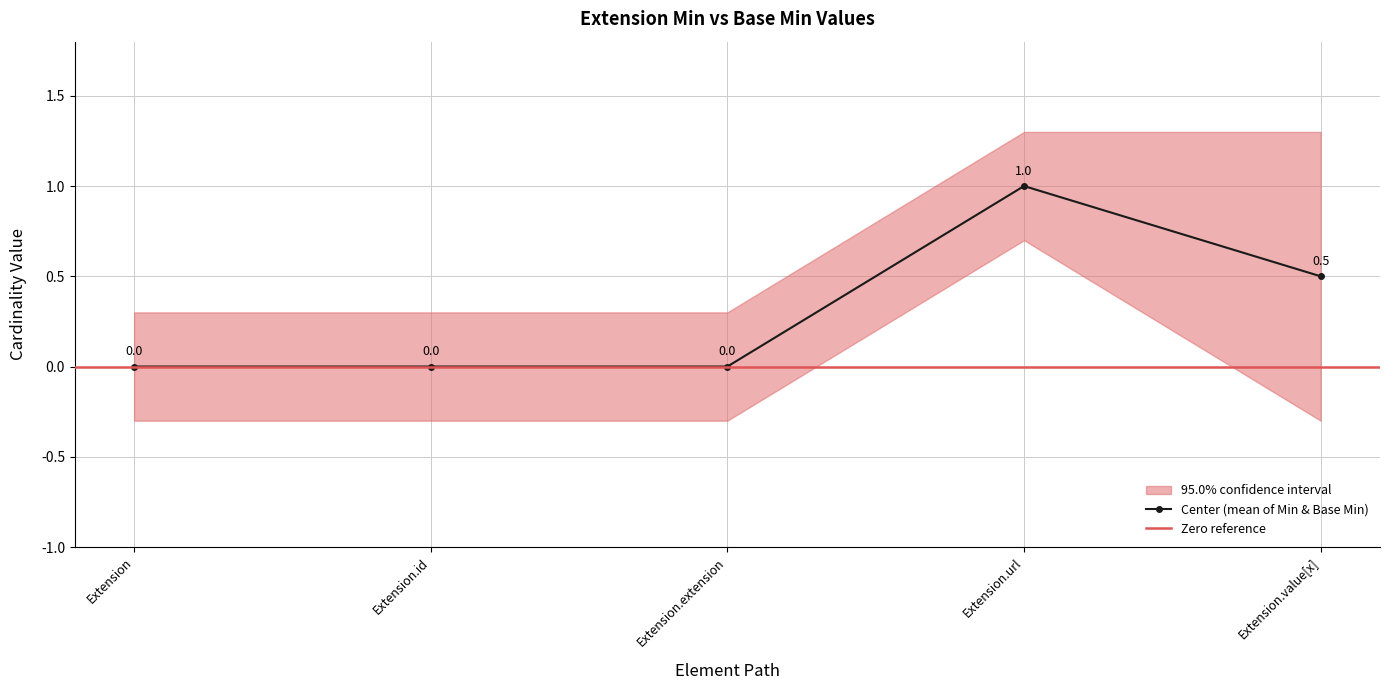

What is the sum of all Base Min values?

1